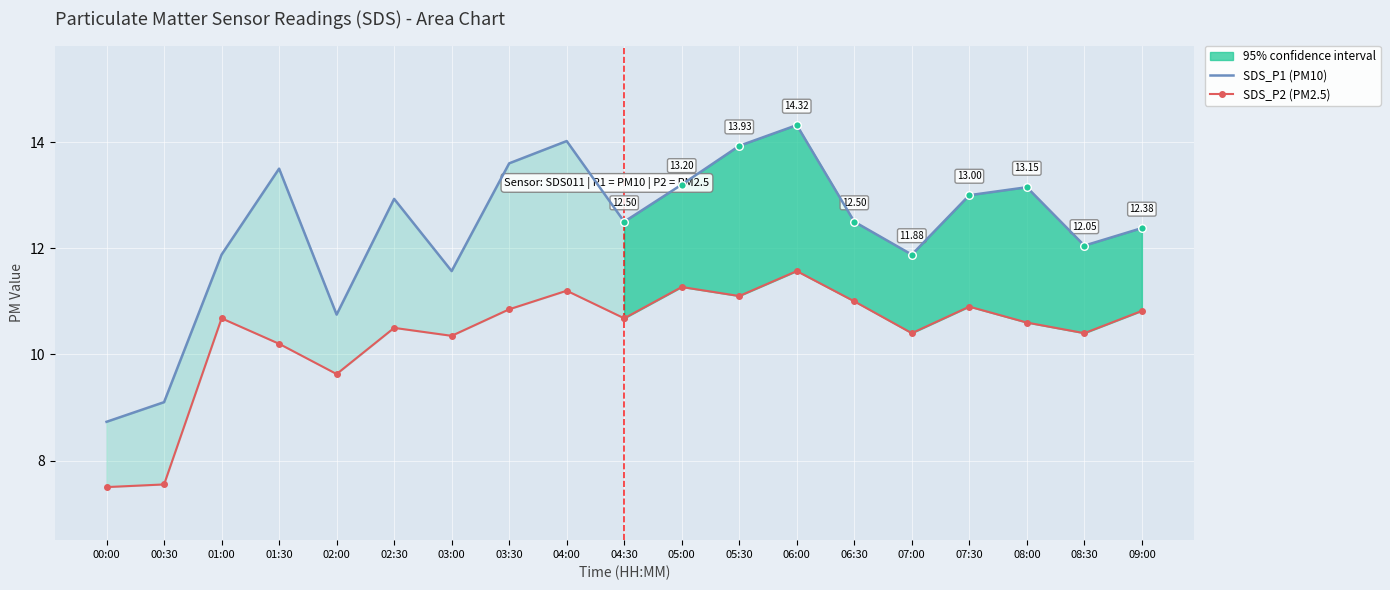

Which has a higher value, 07:00 or 02:30?

02:30